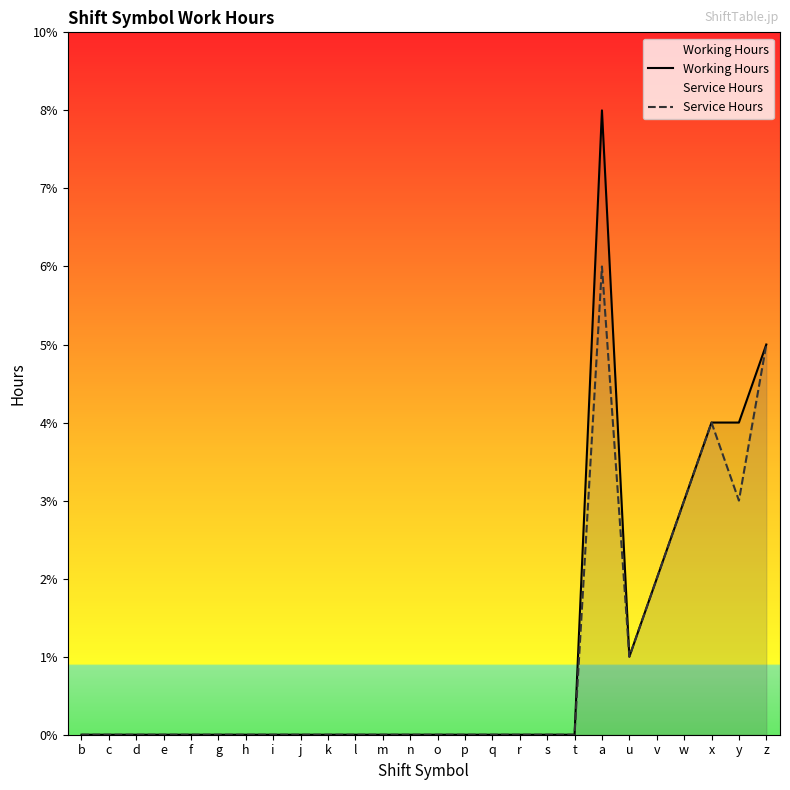

True or false: Working Hours has more than 0 points higher than both neighbors.

True